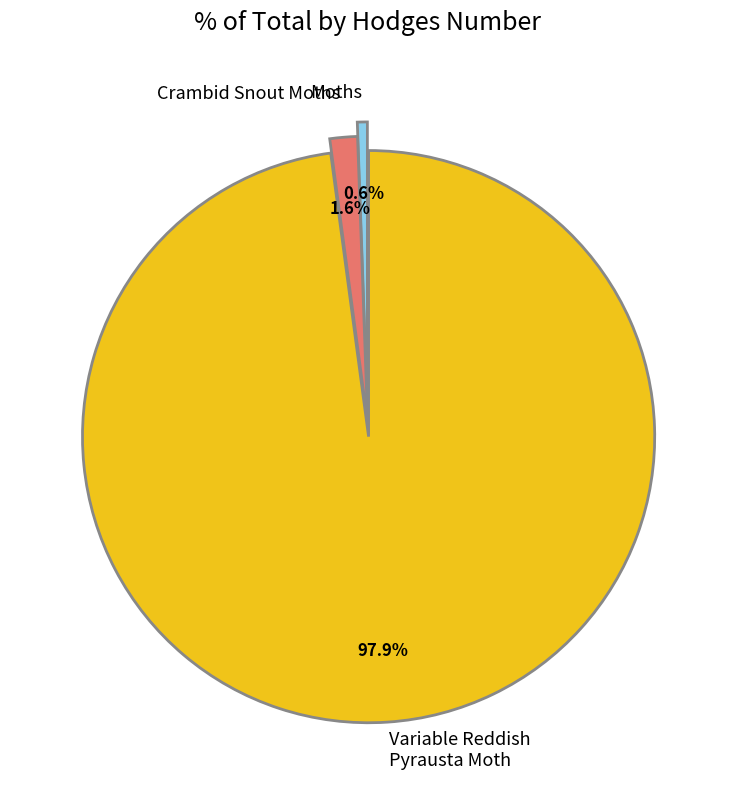

Does any single category account for the majority?

Yes